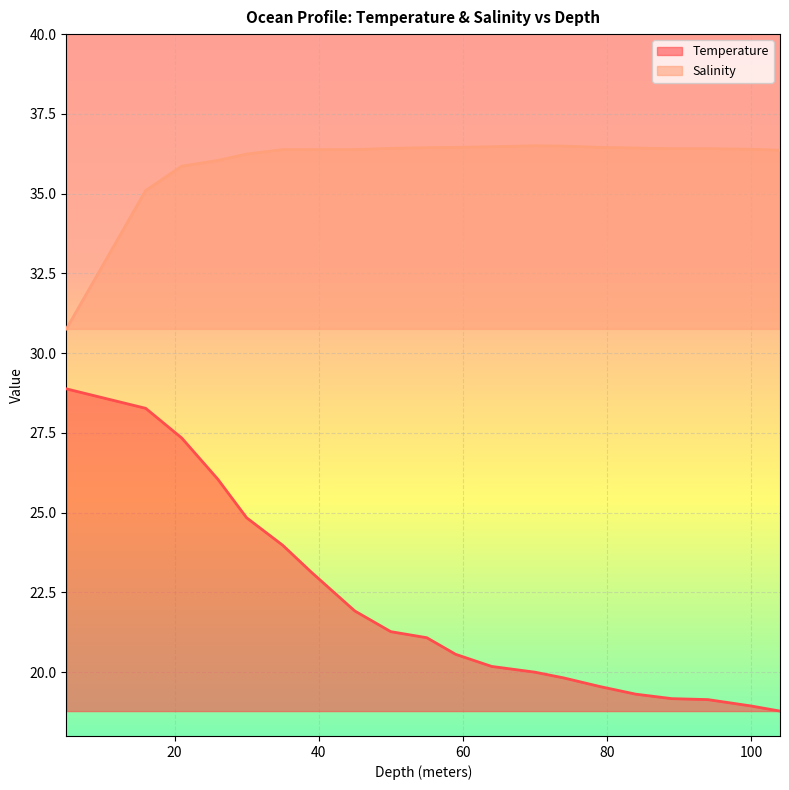

Rank the series by their maximum value, from highest to lowest.

Salinity, Temperature